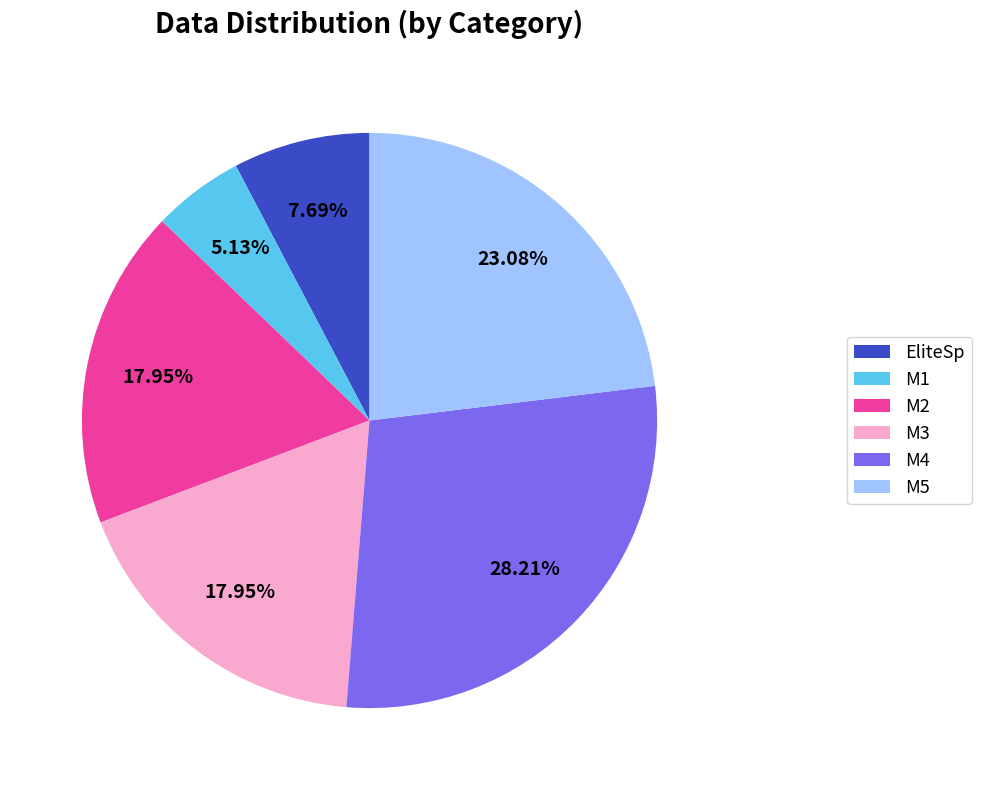

What percentage is the EliteSp slice, to the nearest percent?

8%